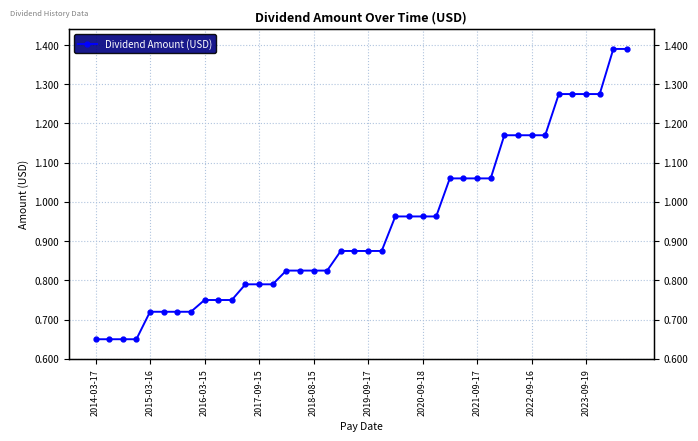

The chart shows a value of 0.8 at 10. True or false?

True